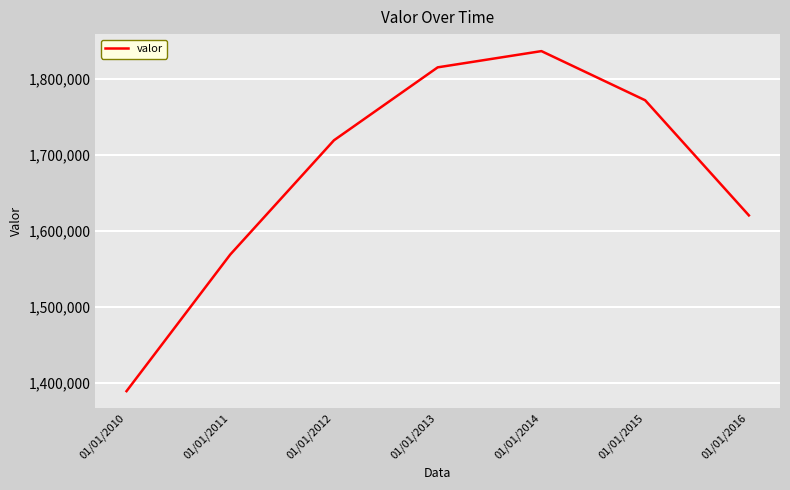

Reading left to right, list all the values displayed in this chart.

1389416	1569126	1719426	1815359	1836709	1772064	1620612